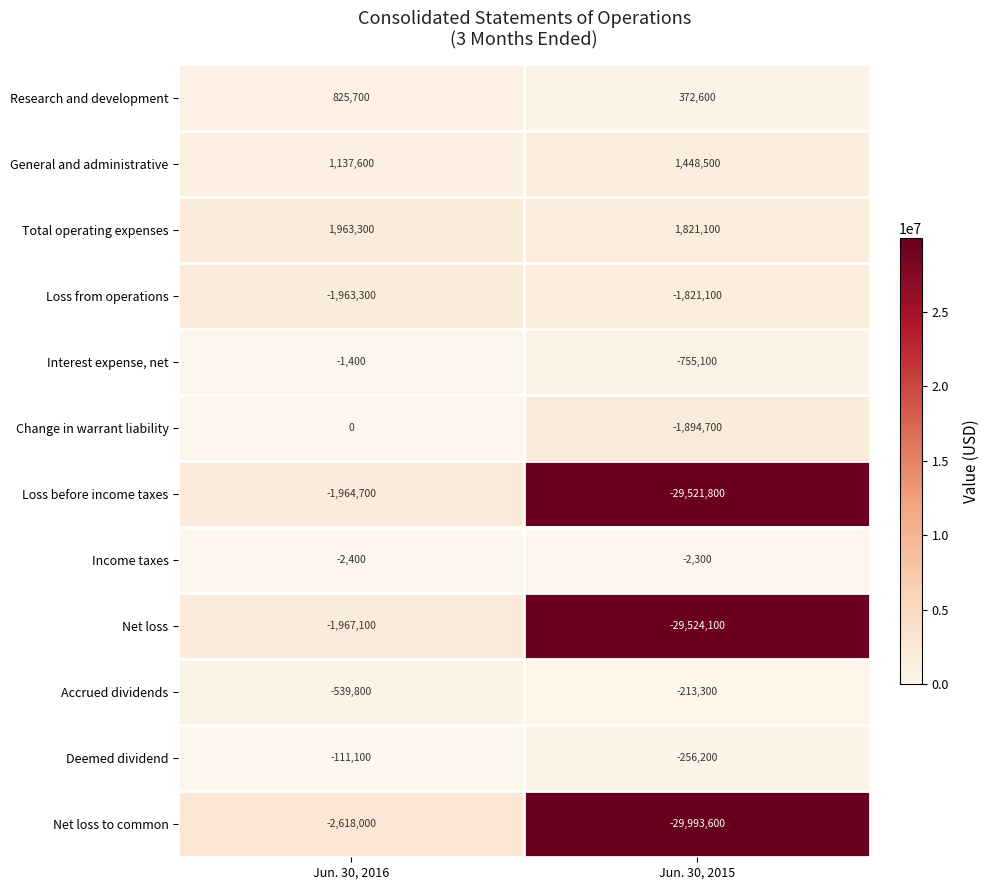

Which series has the largest total across all categories?

Total operating expenses